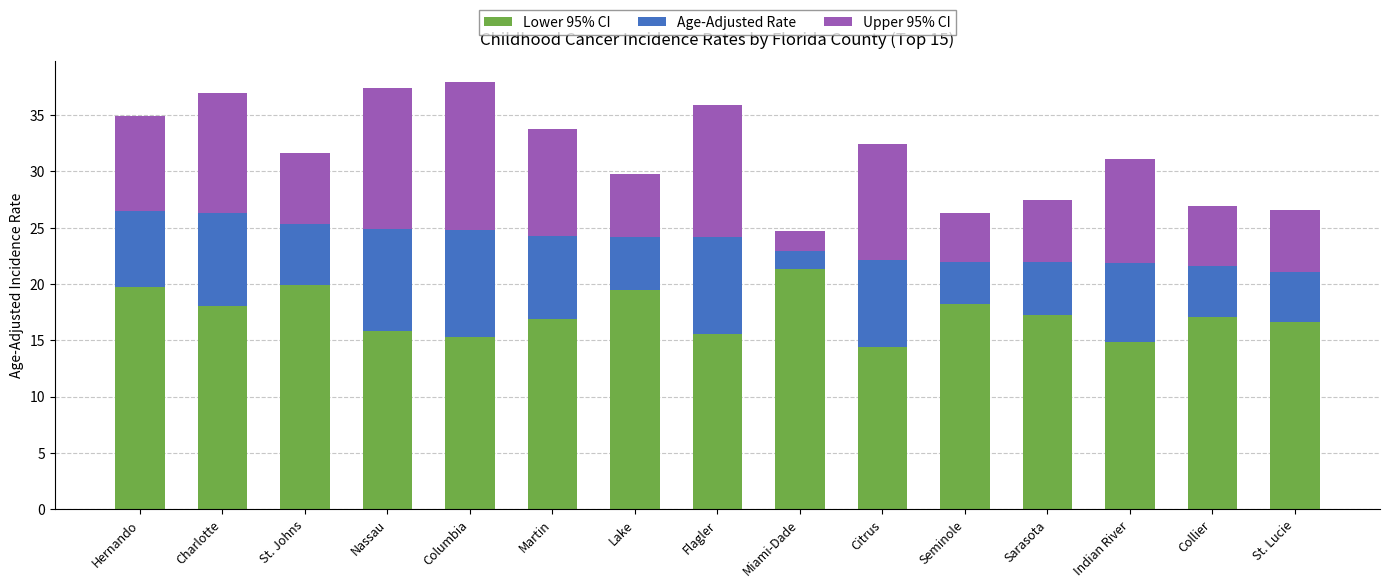

Which category has the highest value in the Lower 95% CI series?

Miami-Dade